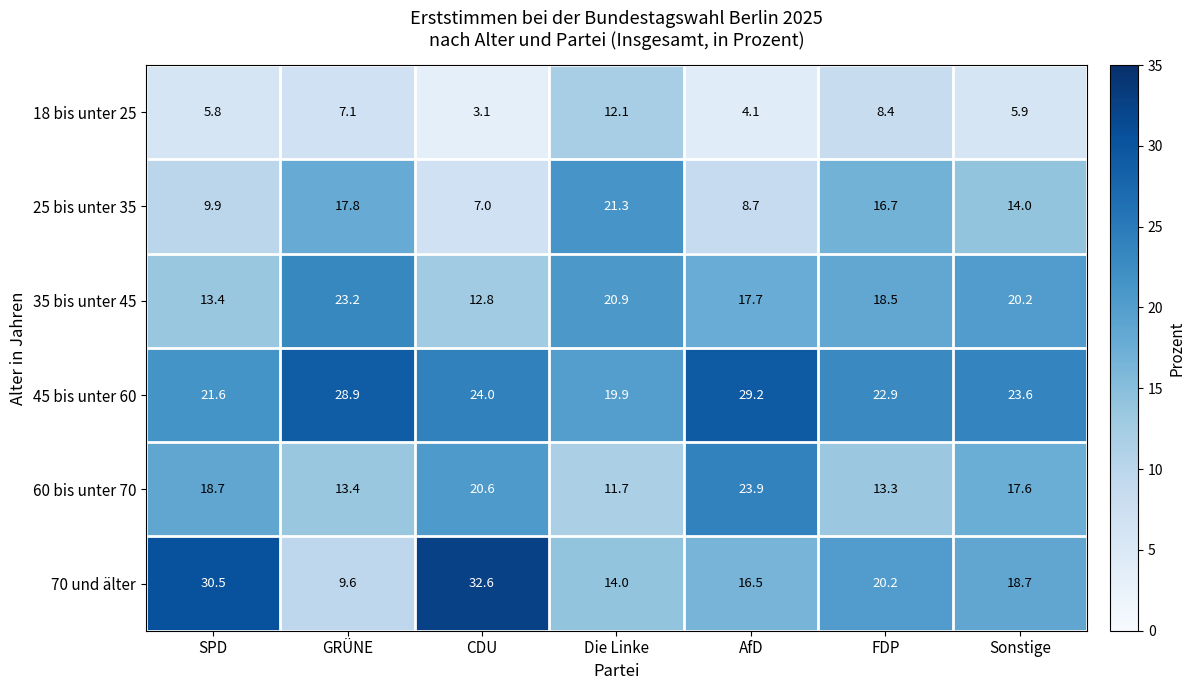

The 60 bis unter 70 series shows 20.6 at CDU. True or false?

True